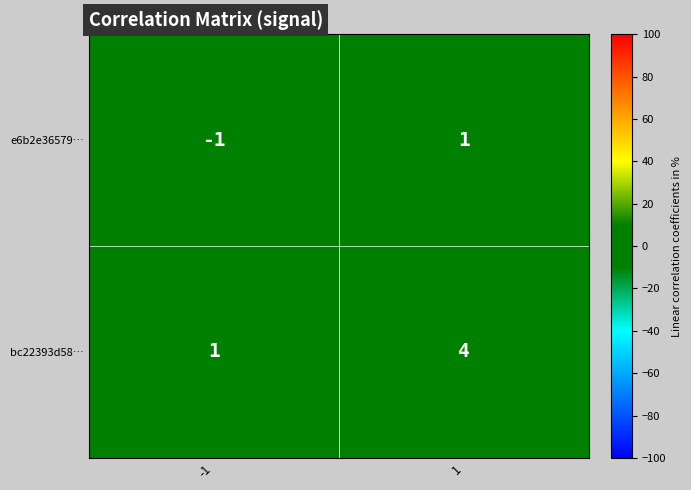

Count the number of categories in the chart.

2